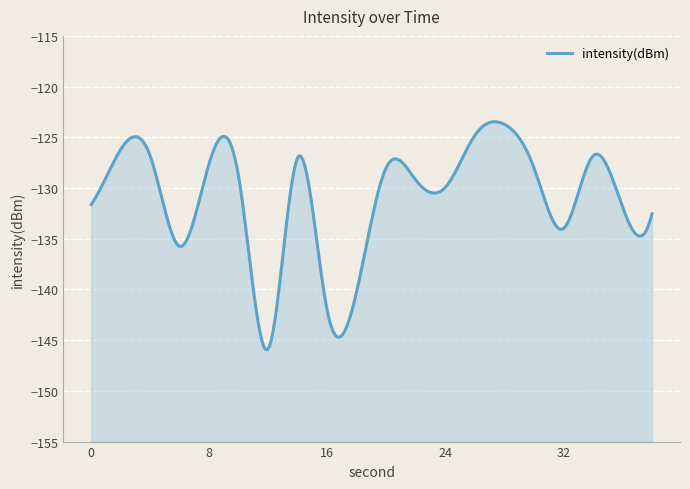

How many interior local valleys (lower than both neighbors) does the data have?

5